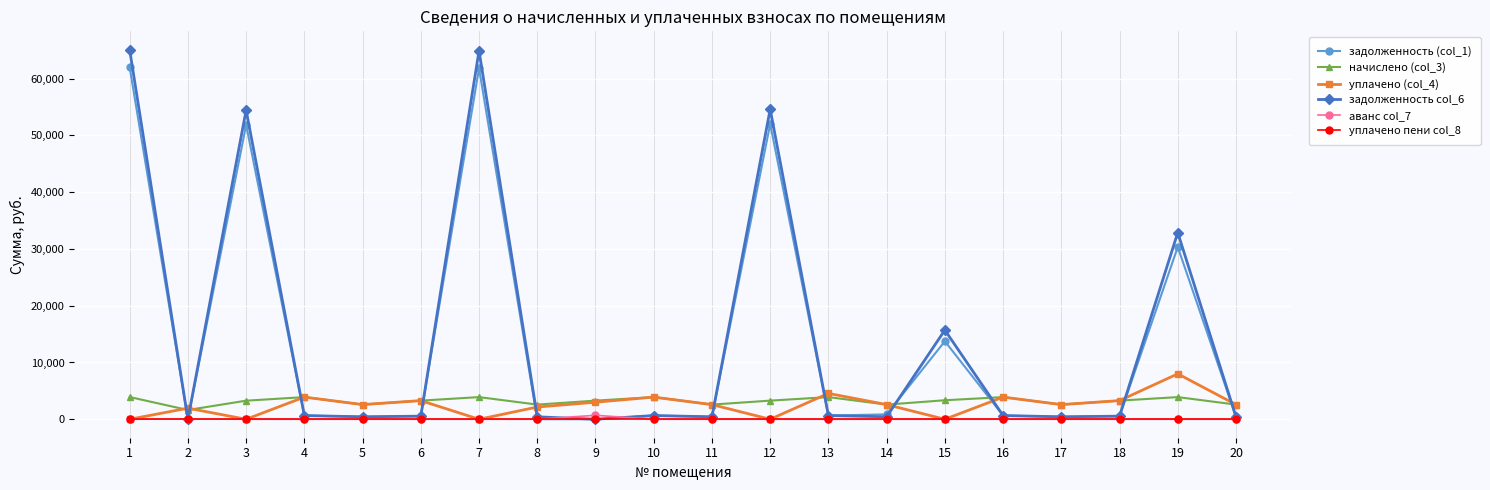

Which series has the largest total across all categories?

задолженность col_6